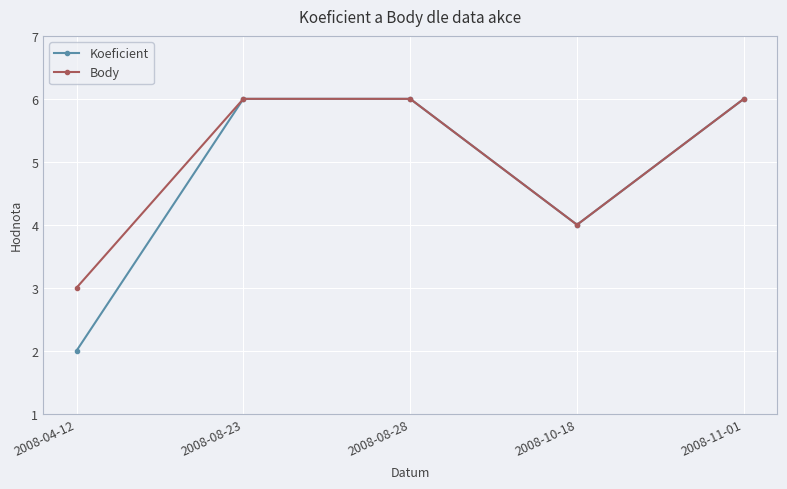

The value of Body at 2008-10-18 is 1. True or false?

False